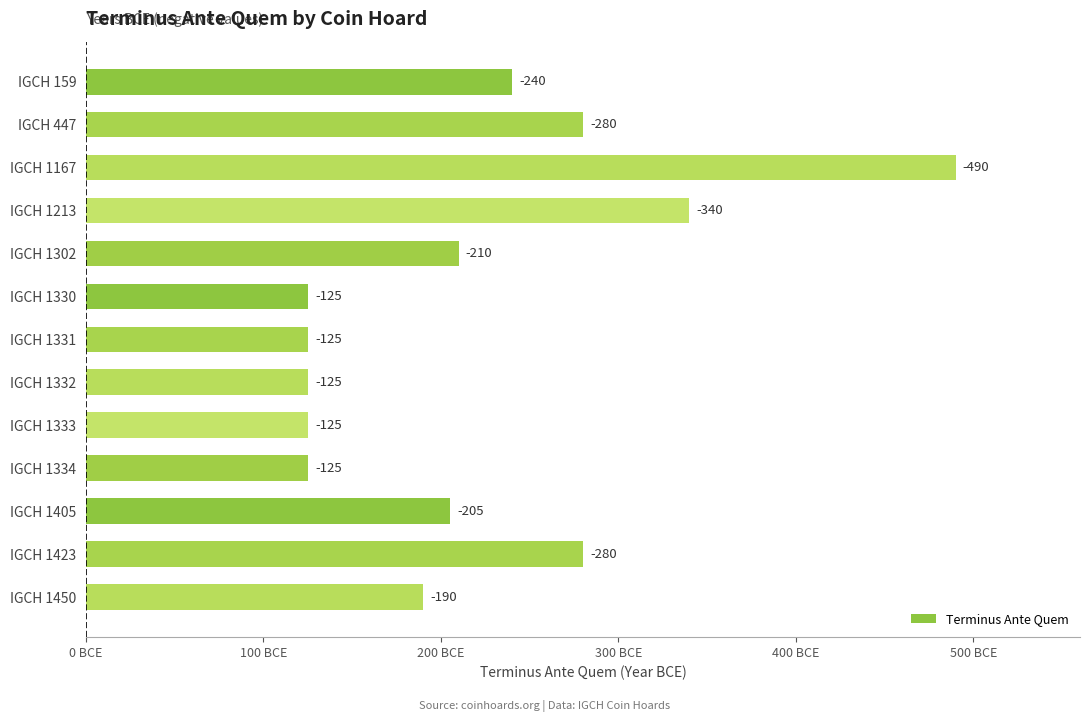

What is the average value?

220